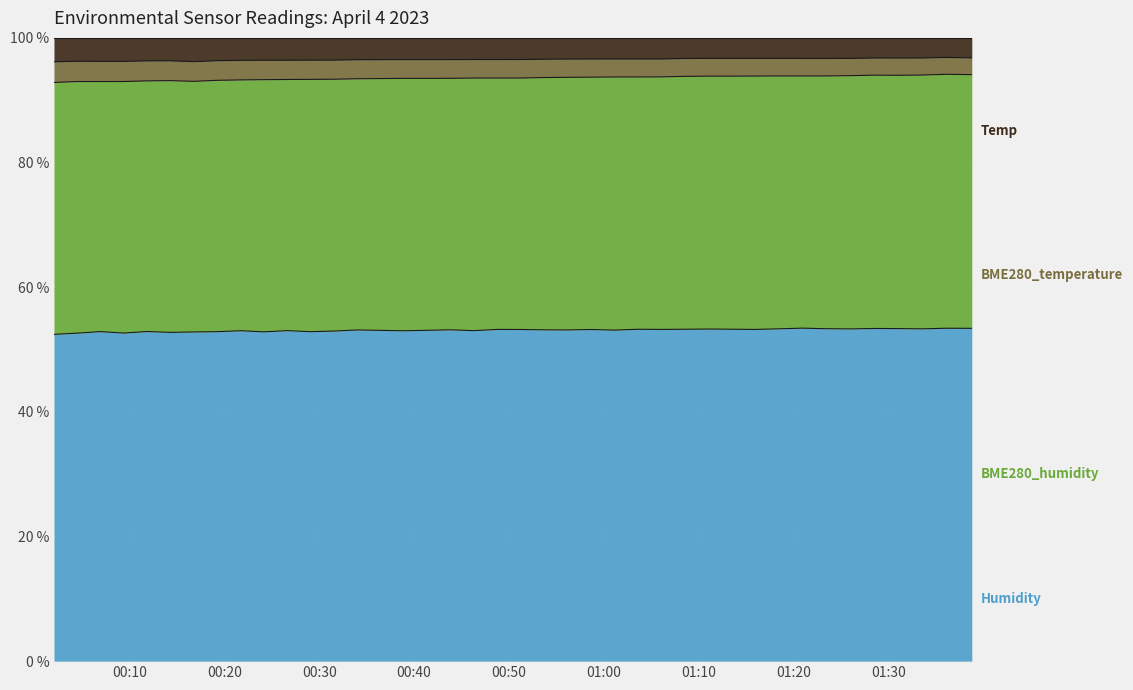

True or false: BME280_temperature and Temp intersect in this chart.

False